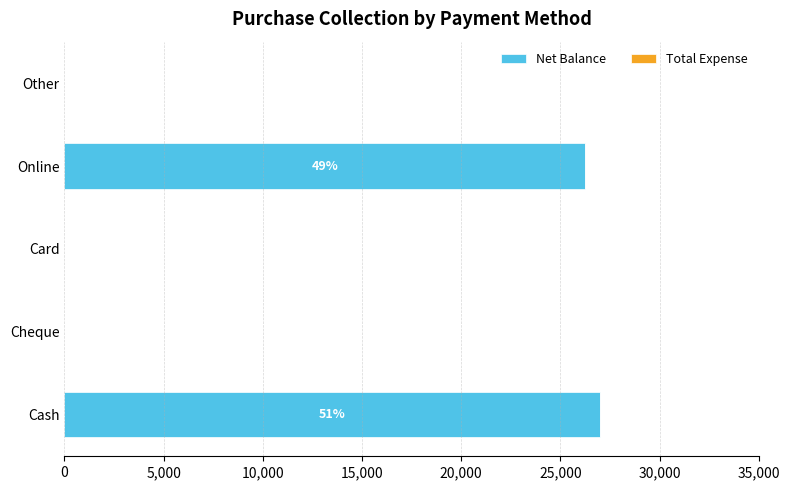

What is the sum of all values?

53250